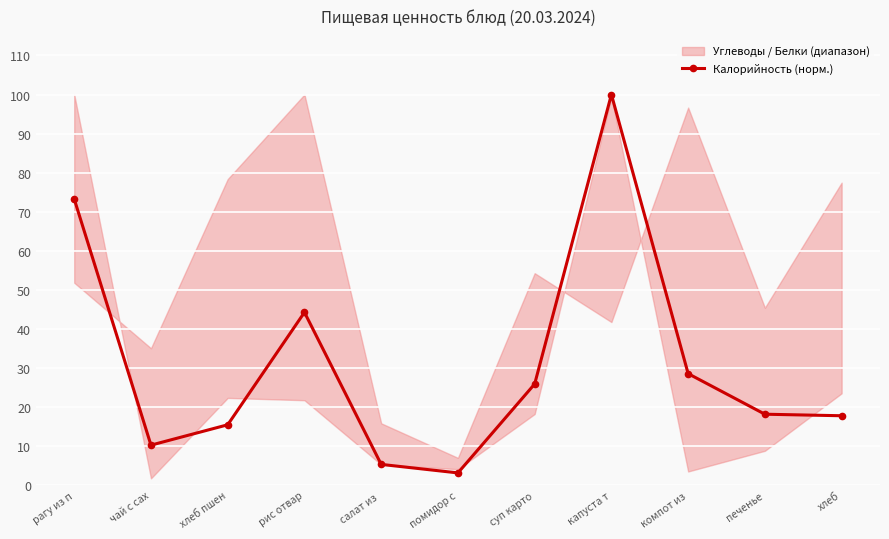

List the labels in order of value, largest first.

капуста т, рагу из п, рис отвар, компот из, суп карто, печенье, хлеб, хлеб пшен, чай с сах, салат из , помидор с